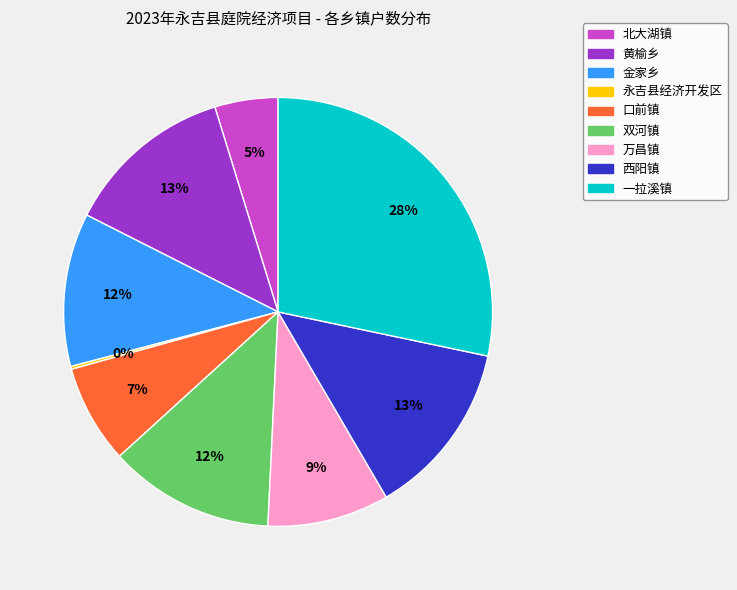

Approximately how many times larger is the value at 北大湖镇 compared to 西阳镇?

0.4